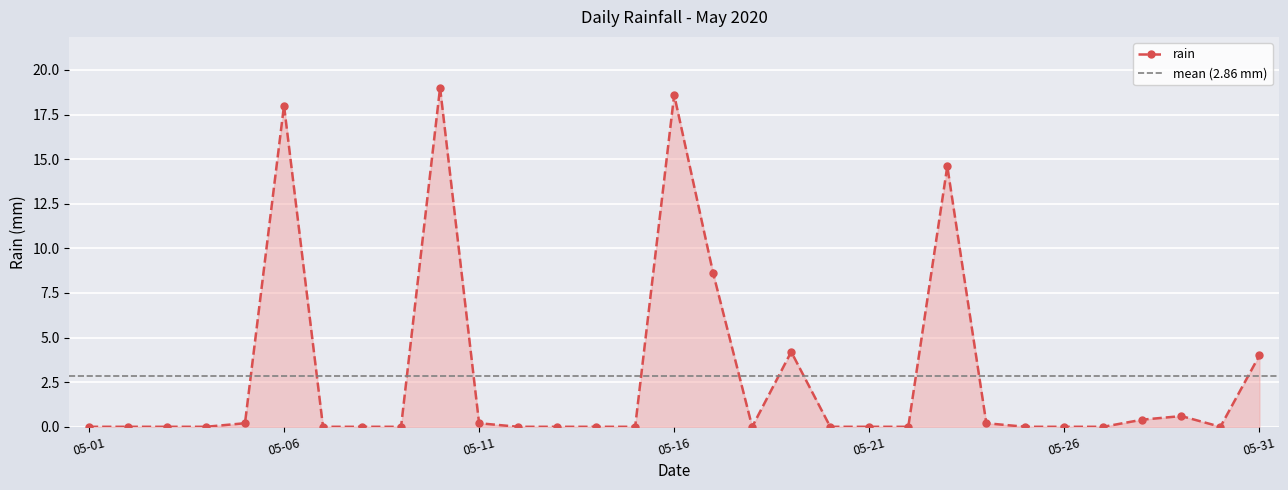

What is the difference between the maximum and second lowest values?

19.0